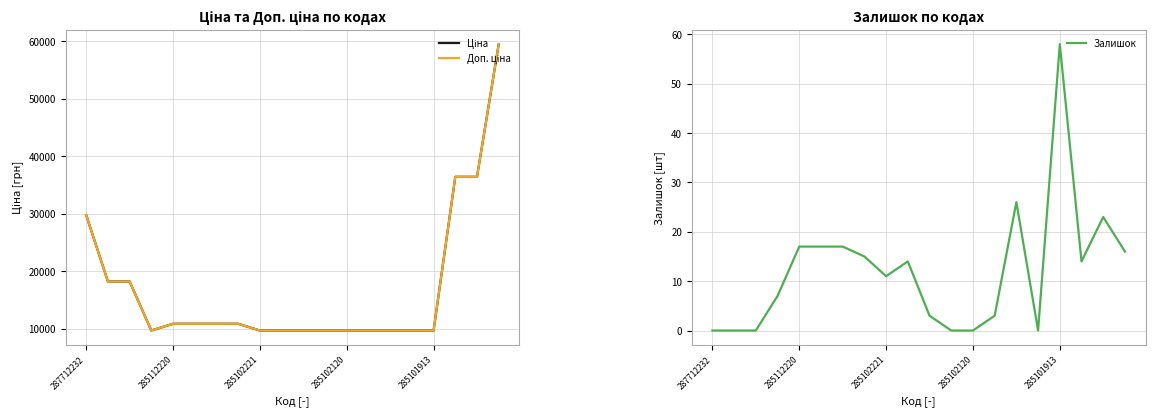

At which category is the sum across all series the highest?

19